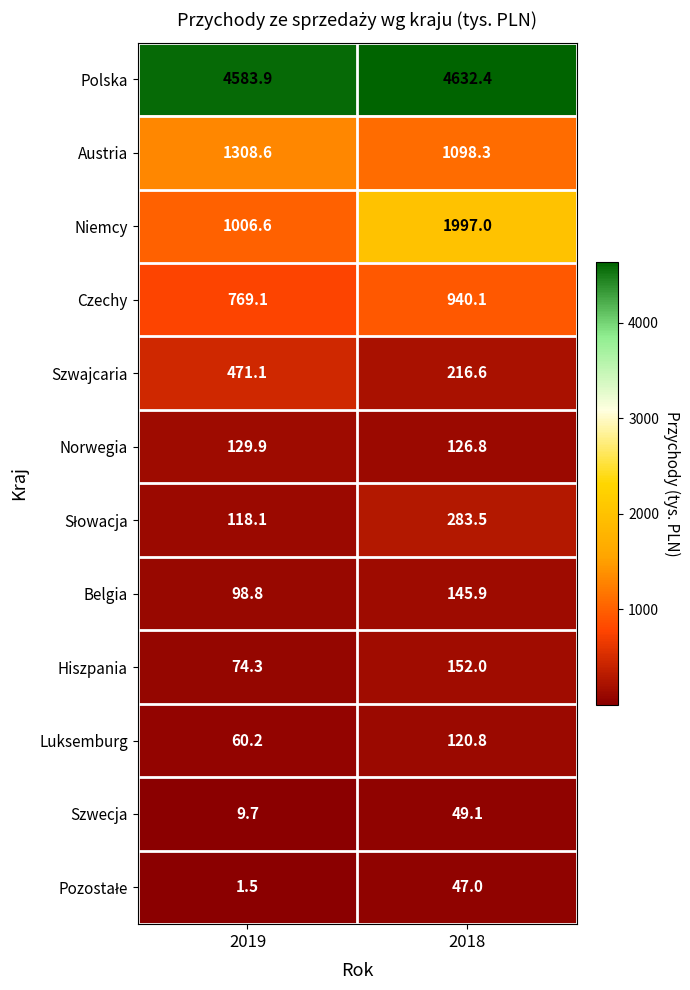

At which label is Luksemburg closest to 90?

2019